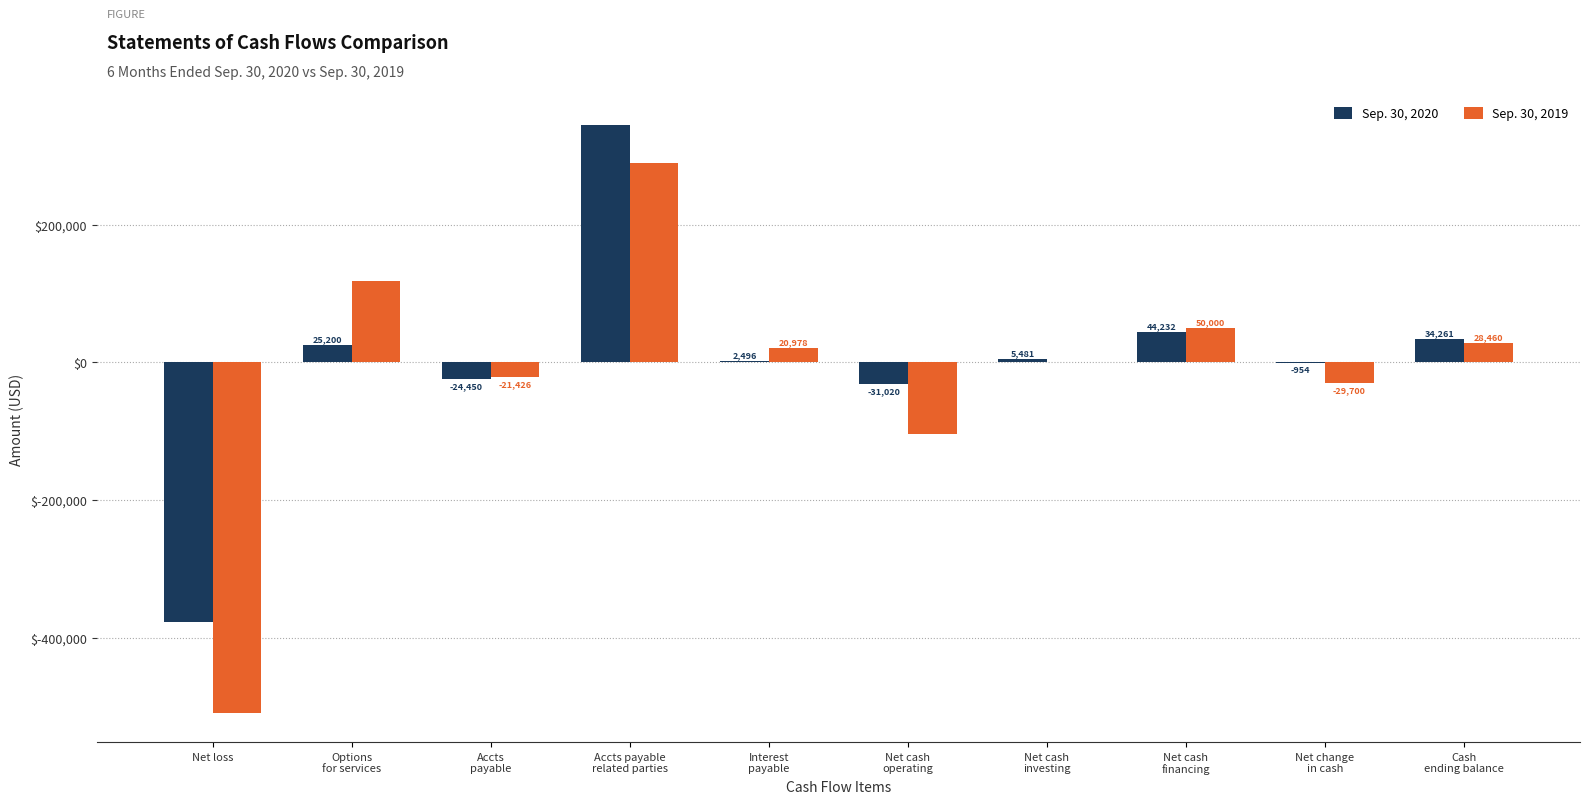

What is the sum of all Sep. 30, 2019 values?

-156217